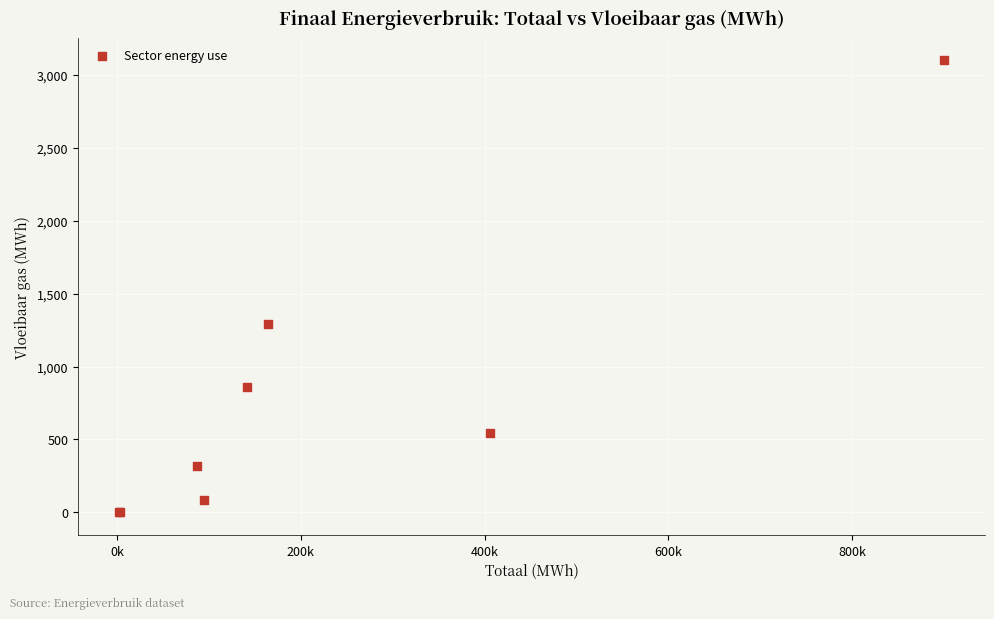

What Y value in the scatter plot is closest to 1550?

1292.6